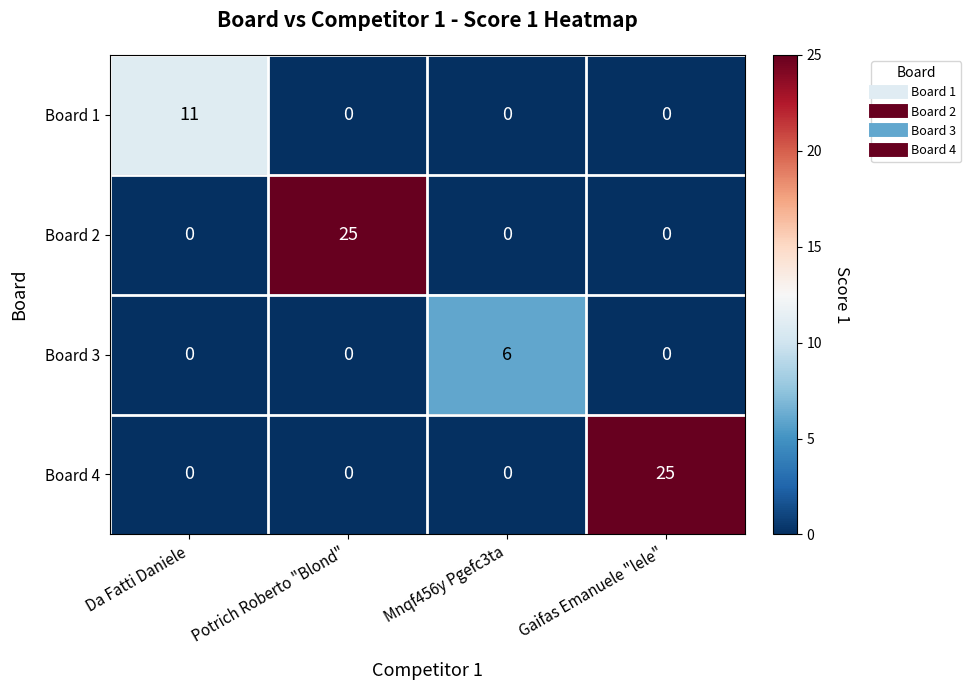

The Board 3 series shows 0 at Da Fatti Daniele. True or false?

True